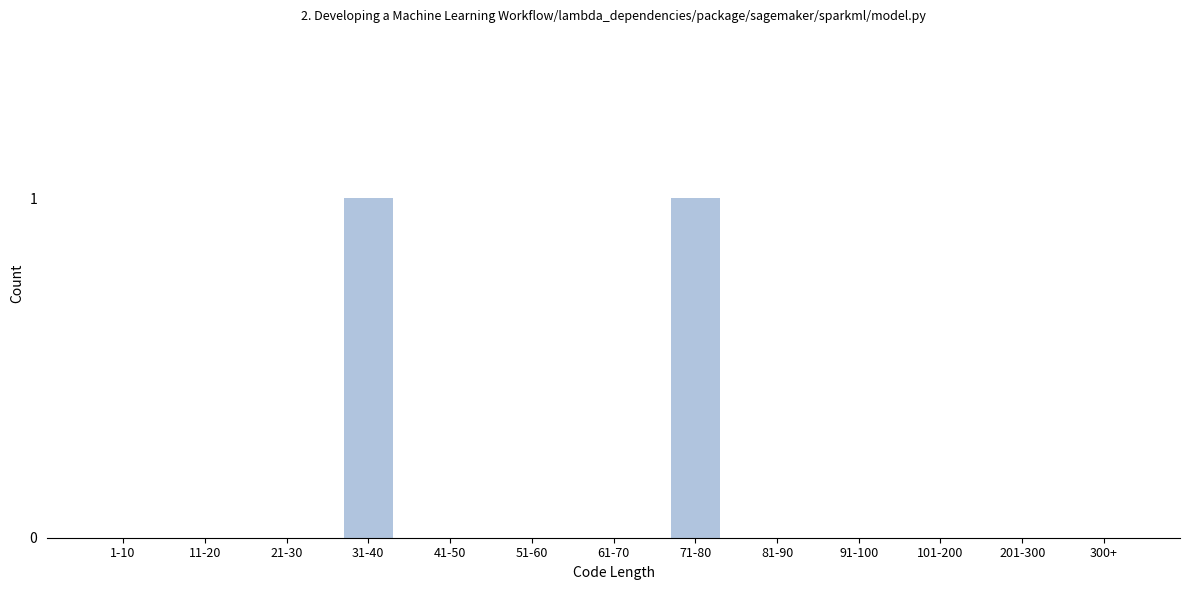

Reading left to right, extract all data points from this chart.

1-10=0	11-20=0	21-30=0	31-40=1	41-50=0	51-60=0	61-70=0	71-80=1	81-90=0	91-100=0	101-200=0	201-300=0	300+=0